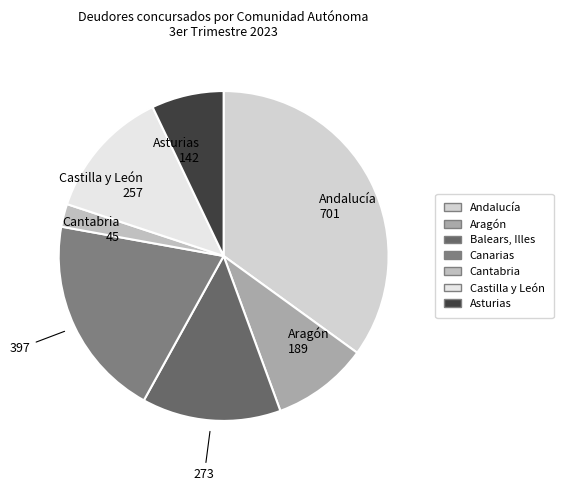

How many segments does this pie chart have?

7